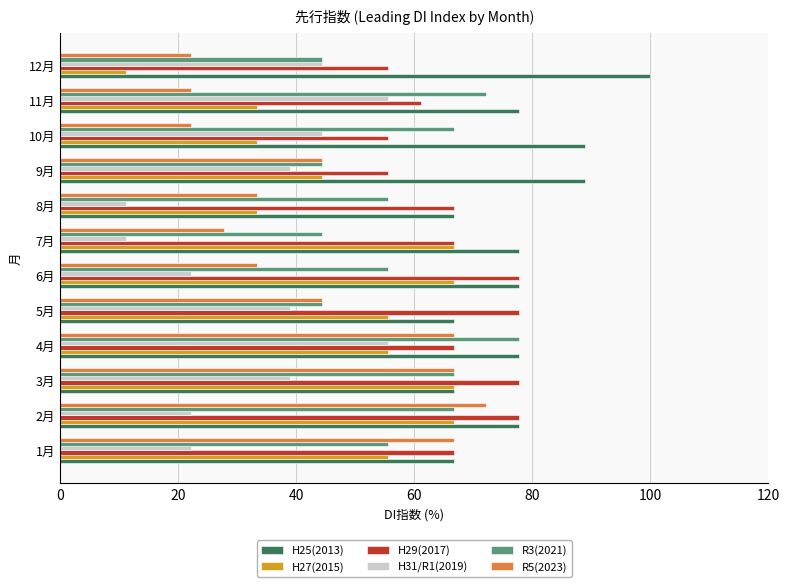

What are all the series names shown in the legend?

H25(2013), H27(2015), H29(2017), H31/R1(2019), R3(2021), R5(2023)